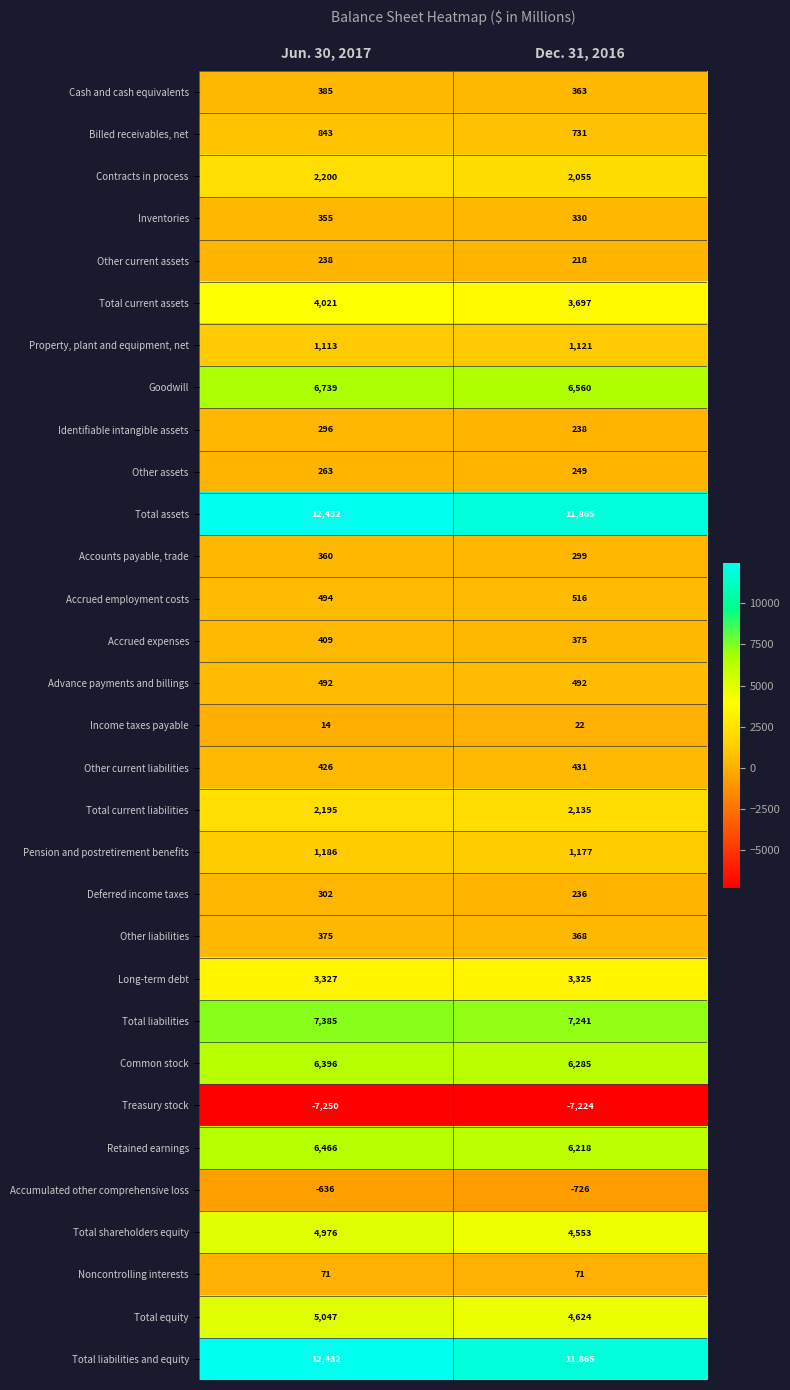

Where is Inventories nearest to the value 342?

Dec. 31, 2016